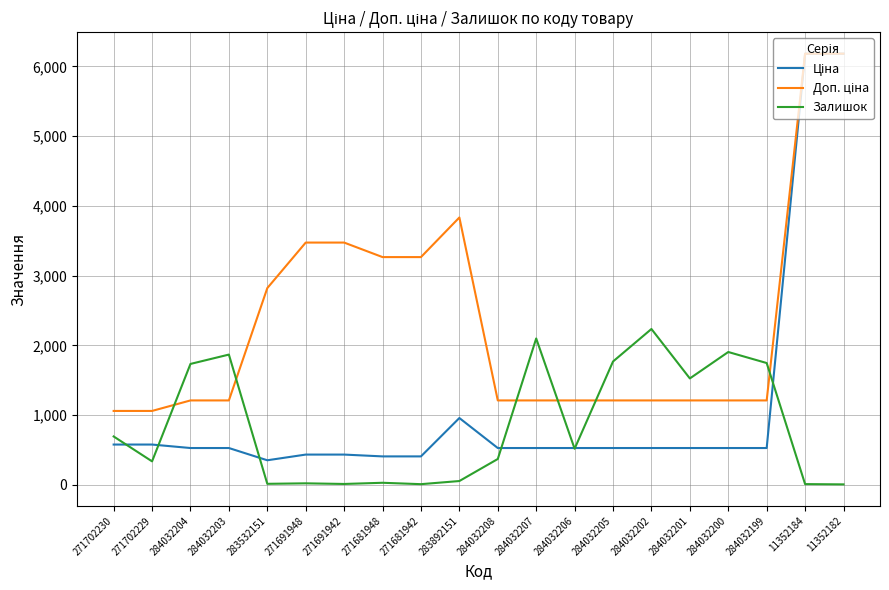

What is the total value across all series at 271702230?

2332.1